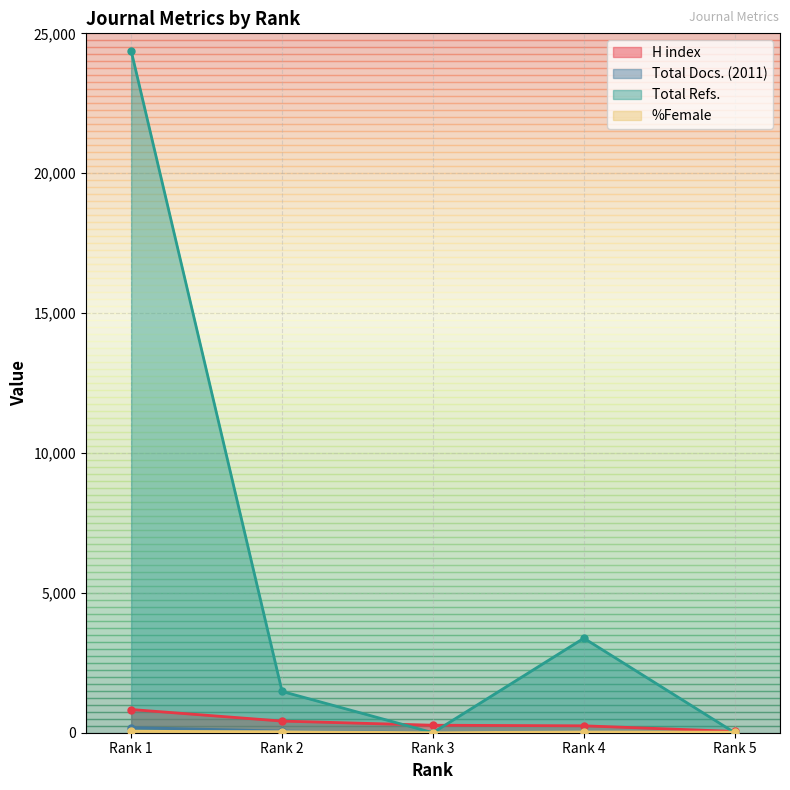

Rank the categories by Total Refs. value from highest to lowest.

Rank 1, Rank 4, Rank 2, Rank 3, Rank 5